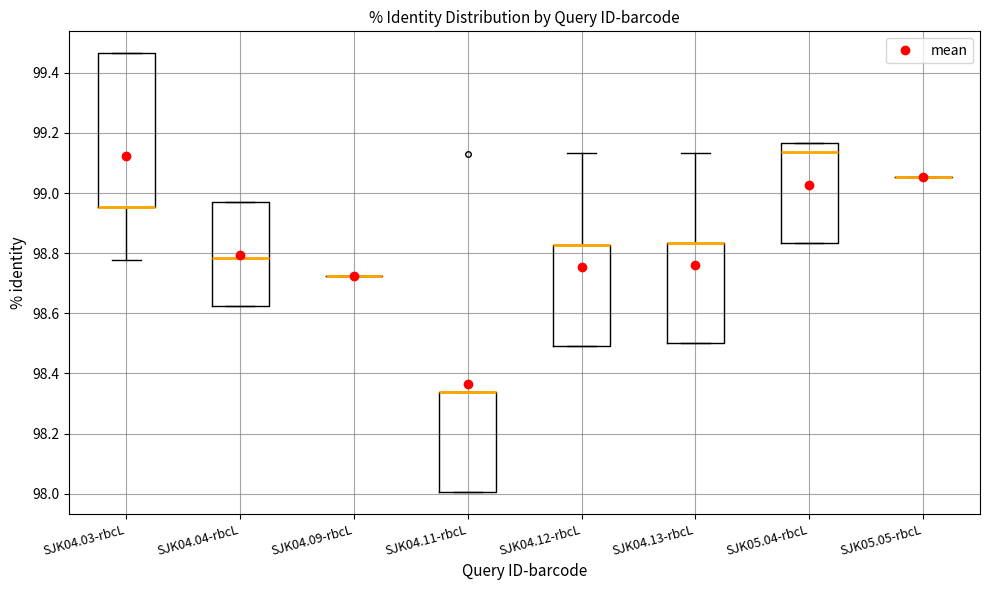

Reading left to right, transcribe this box plot: for each box, give where its median line is, the range the box spans, and where its two whiskers end, as read against the y-axis. The values are not printed on the chart, so give them approximately, as read against the axis.

SJK04.03-rbcL: median 98.96 (drawn on the box's lower edge), box 98.96 to 99.46, whiskers 98.78 to 99.46
SJK04.04-rbcL: median 98.78, box 98.62 to 98.96, whiskers 98.62 to 98.96
SJK04.09-rbcL: box collapsed to a line at 98.72, whiskers 98.72 to 98.72
SJK04.11-rbcL: median 98.34 (drawn on the box's upper edge), box 98.00 to 98.34, whiskers 98.00 to 98.34
SJK04.12-rbcL: median 98.82 (drawn on the box's upper edge), box 98.50 to 98.82, whiskers 98.50 to 99.14
SJK04.13-rbcL: median 98.84 (drawn on the box's upper edge), box 98.50 to 98.84, whiskers 98.50 to 99.14
SJK05.04-rbcL: median 99.14, box 98.84 to 99.16, whiskers 98.84 to 99.16
SJK05.05-rbcL: box collapsed to a line at 99.06, whiskers 99.06 to 99.06